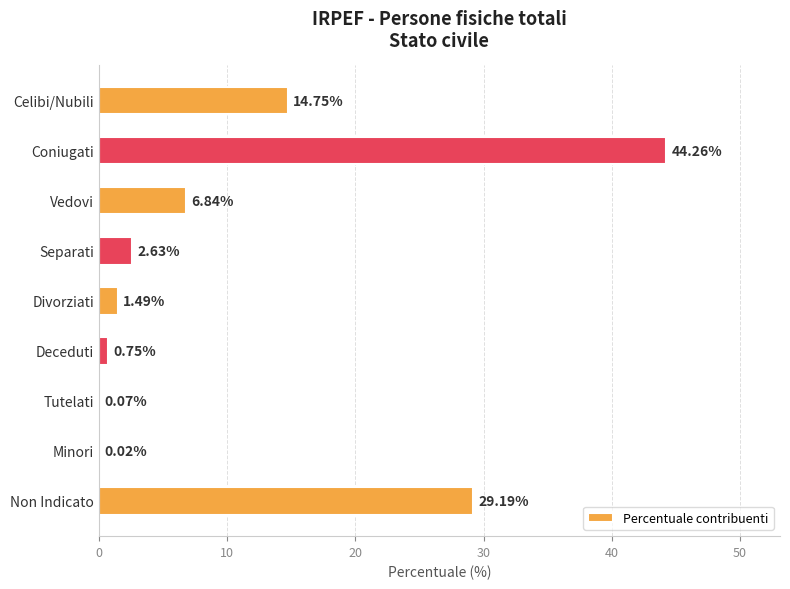

What is the sum of the values at Tutelati and Celibi/Nubili?

14.8